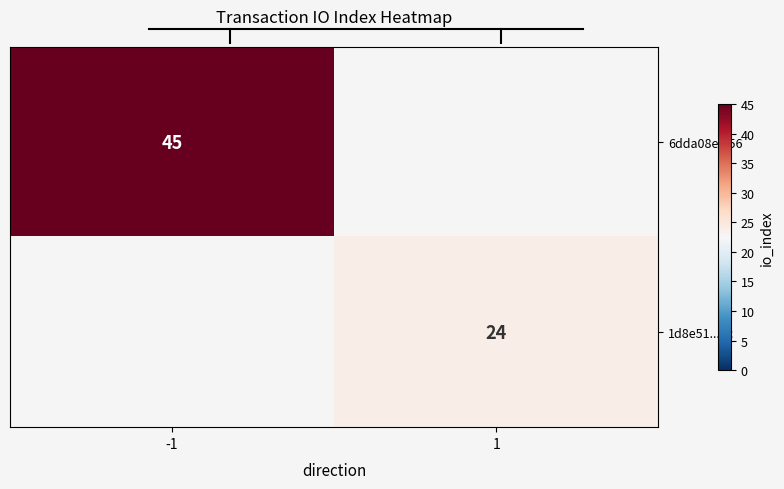

The 6dda08e...56 series shows 45 at -1. True or false?

True